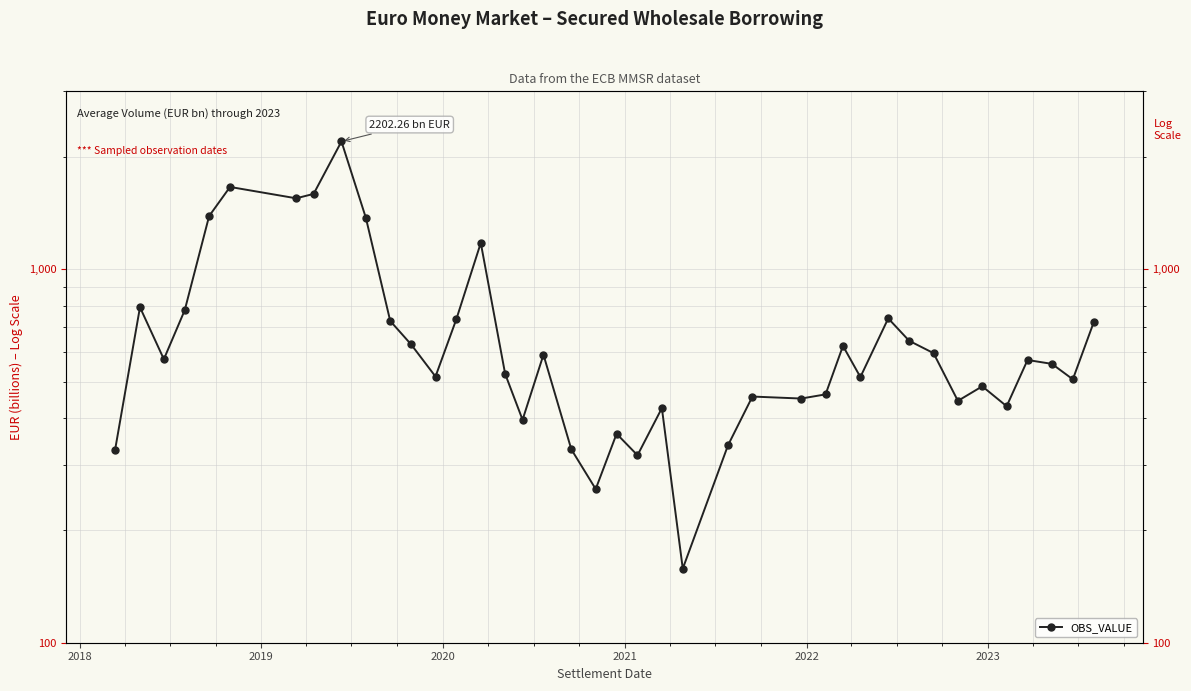

How many points are lower than both their immediate neighbors (excluding endpoints)?

12